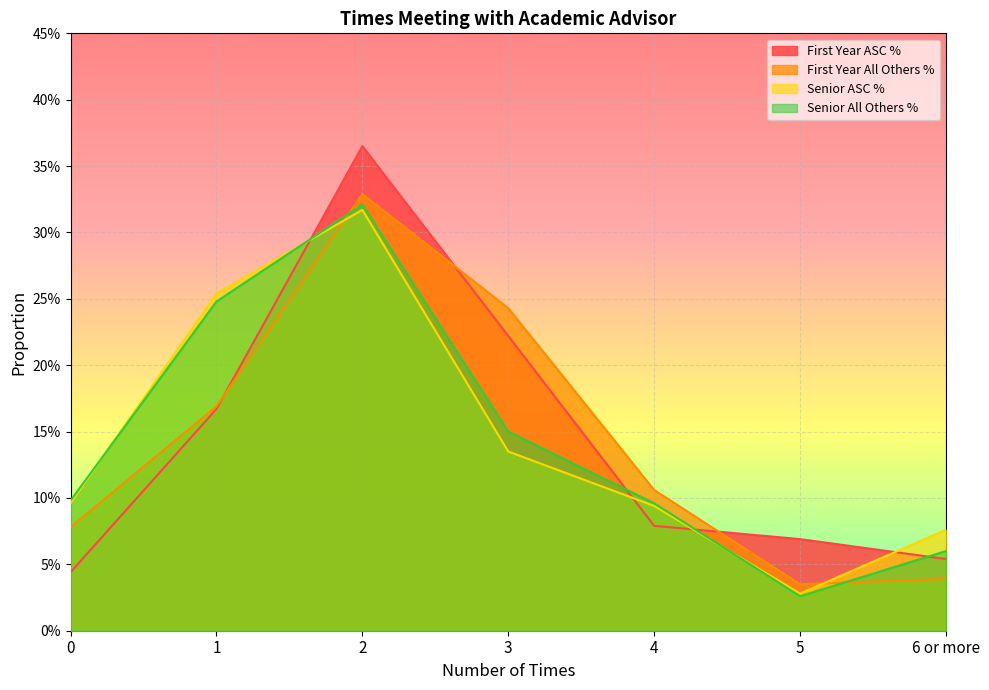

At how many categories does at least one series exceed 0?

7